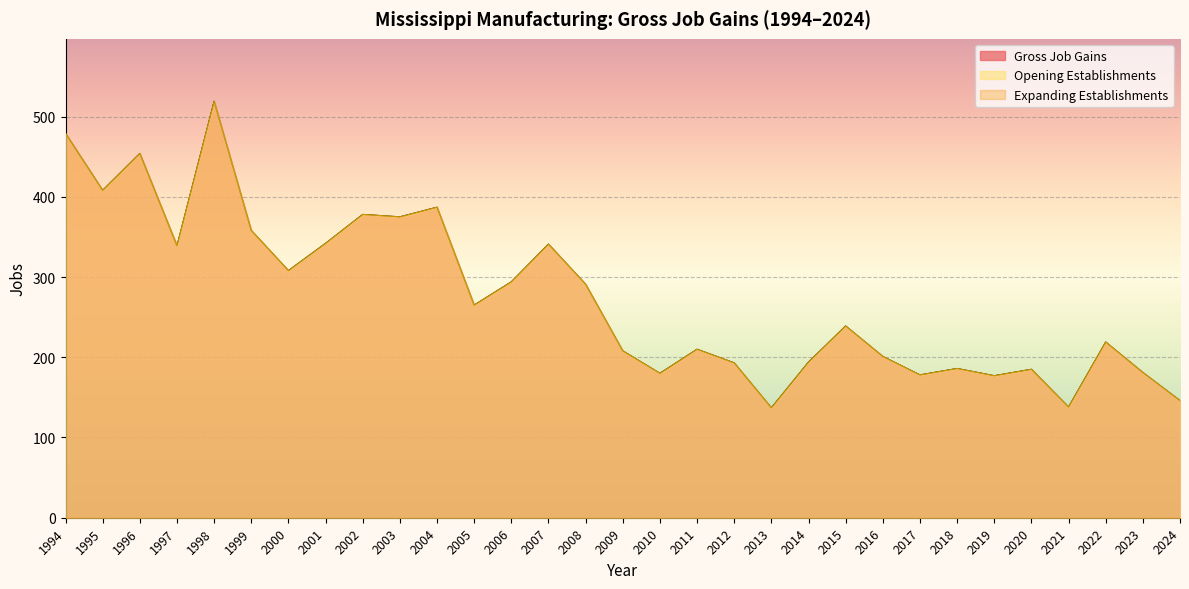

At which label does Gross Job Gains first exceed 239?

1994